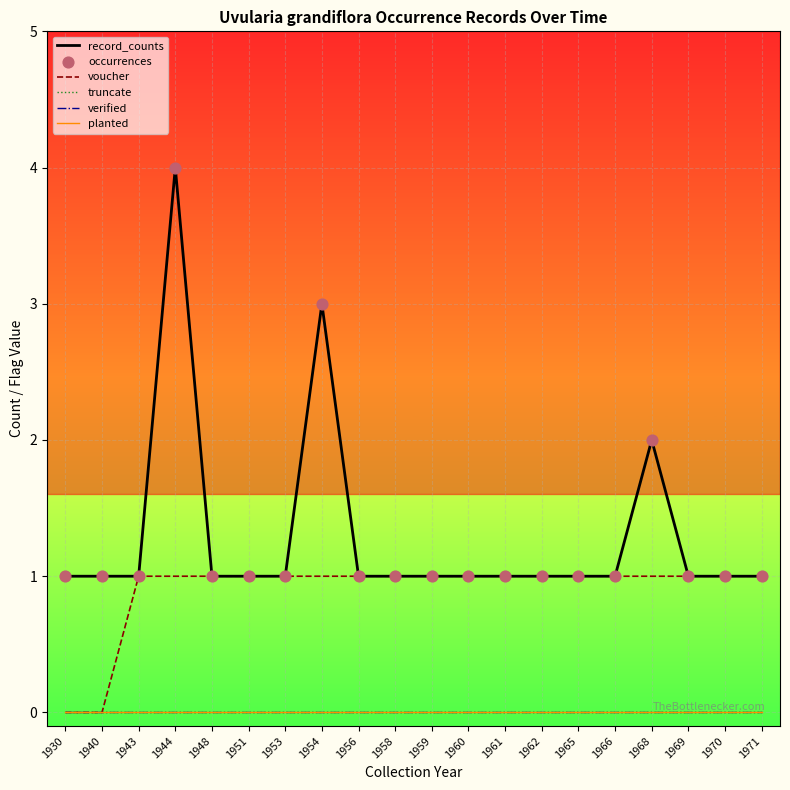

Which series contains the lowest Y value?

voucher